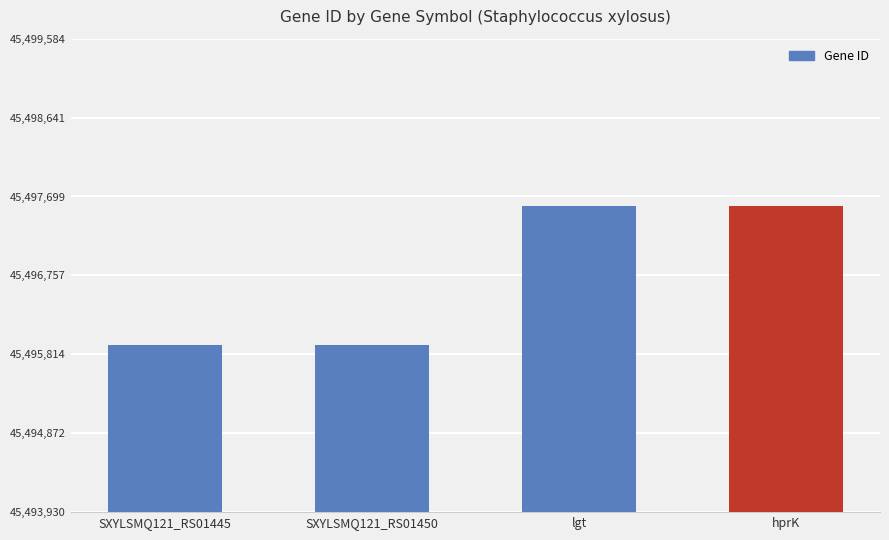

Approximately how many times larger is the value at SXYLSMQ121_RS01450 compared to hprK?

1.0